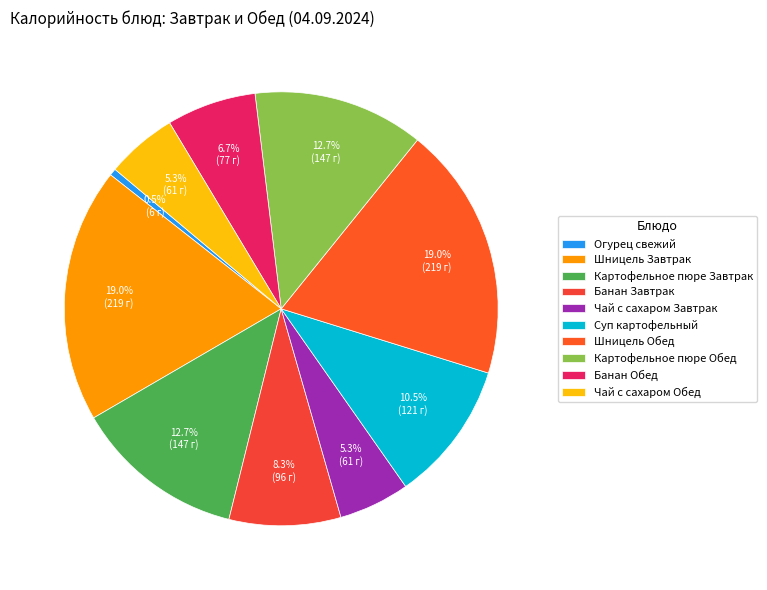

To the nearest percent, what portion does Шницель Завтрак represent?

19%